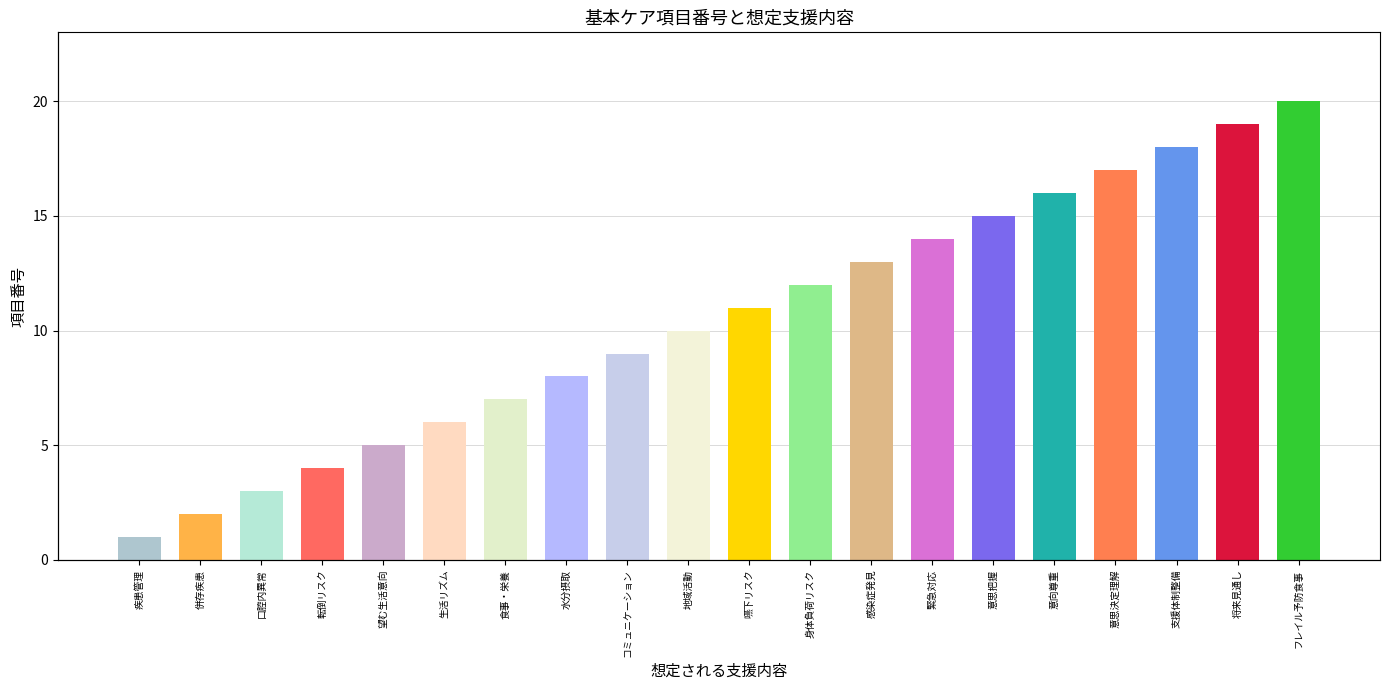

What is the change in value from 転倒リスク to 意思決定理解?

+13